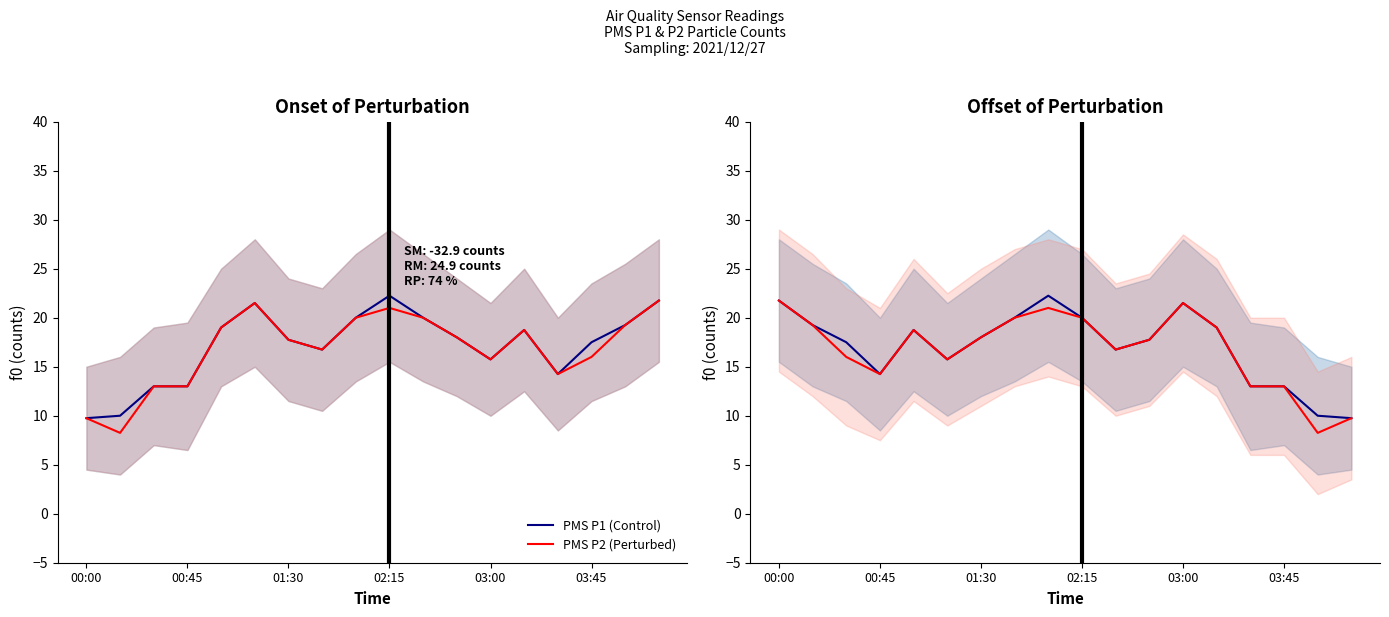

What is the value of the PMS P1 (Control) point at the 1st from the left?

21.8